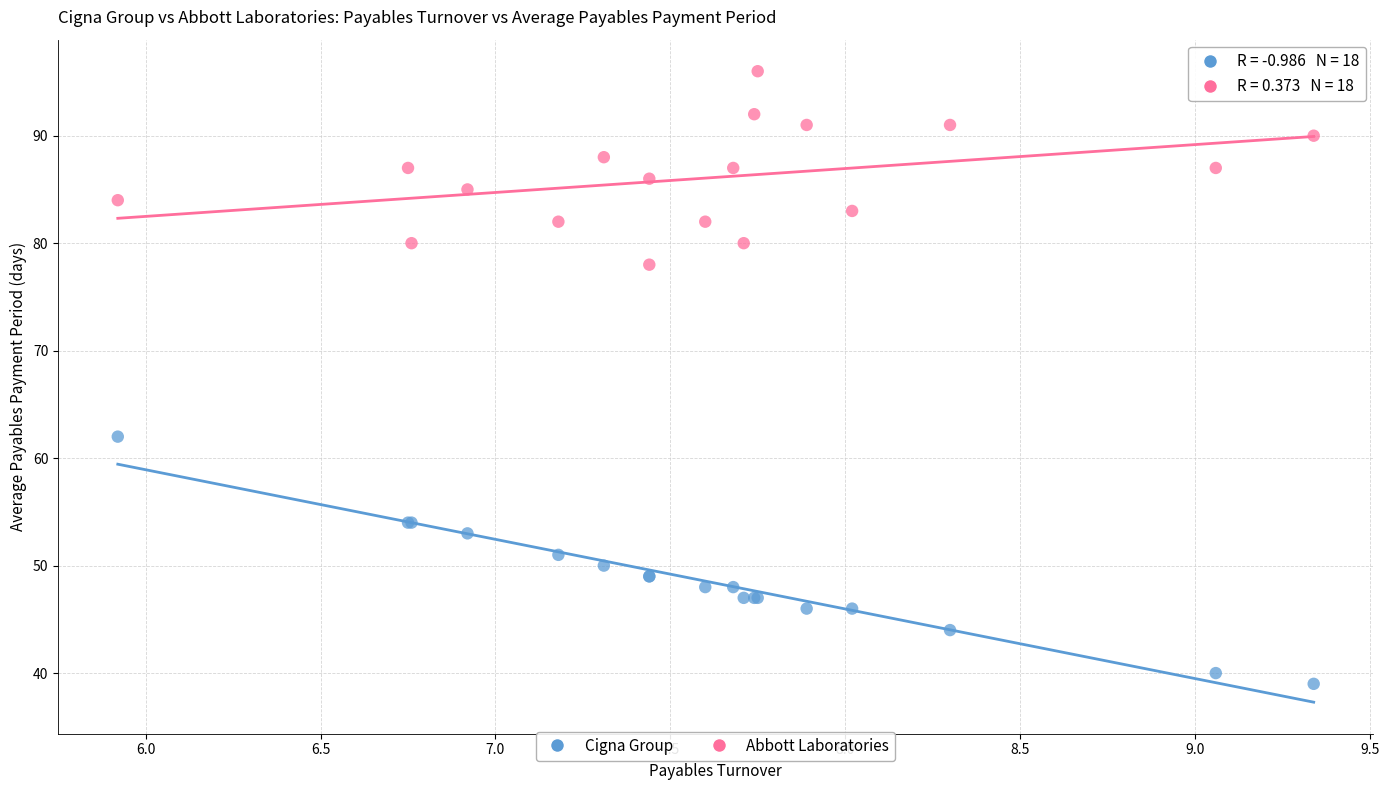

Which series has the largest Y range (max minus min)?

Cigna Group